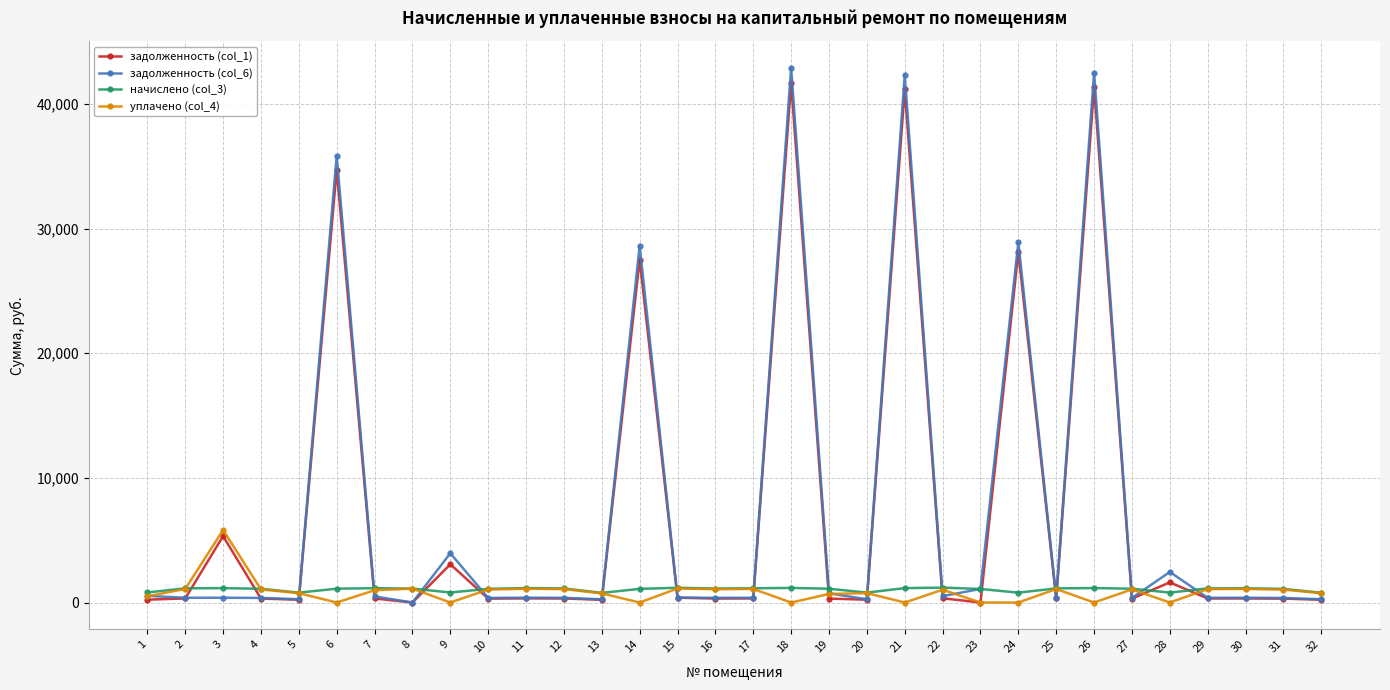

How many categories are shown in the chart?

32